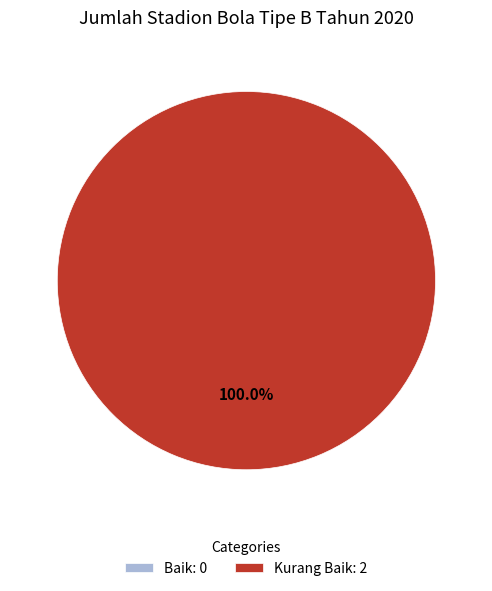

Rank the categories by value from highest to lowest.

Kurang Baik, Baik